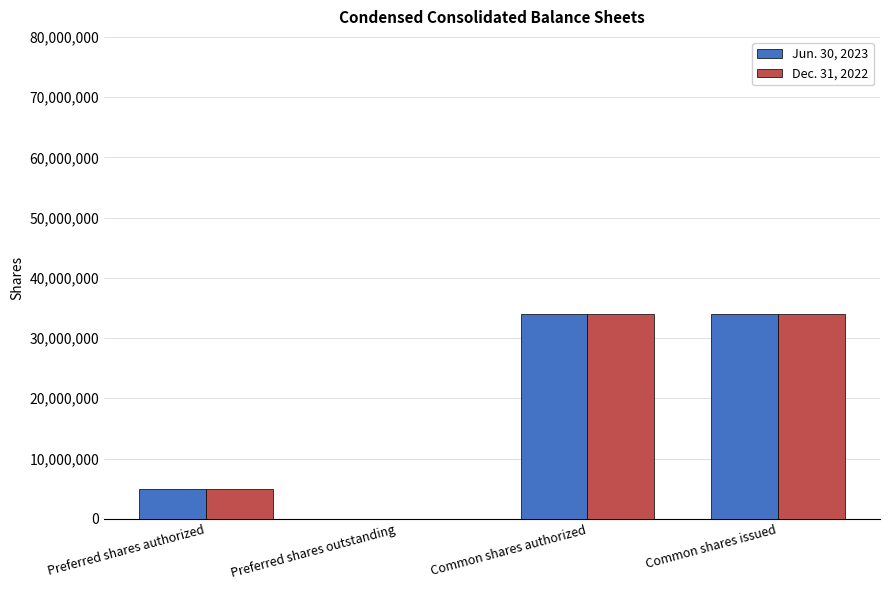

Are the bars horizontal?

No